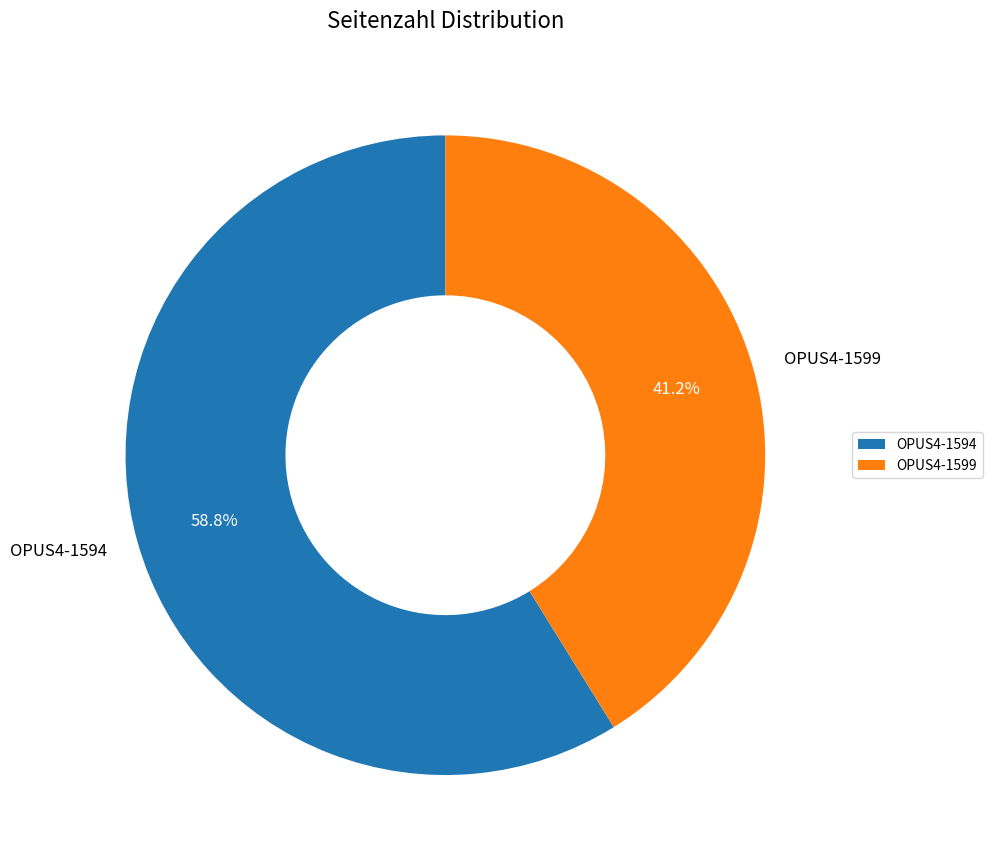

To the nearest percent, what is the combined percentage of OPUS4-1599 and OPUS4-1594?

100%